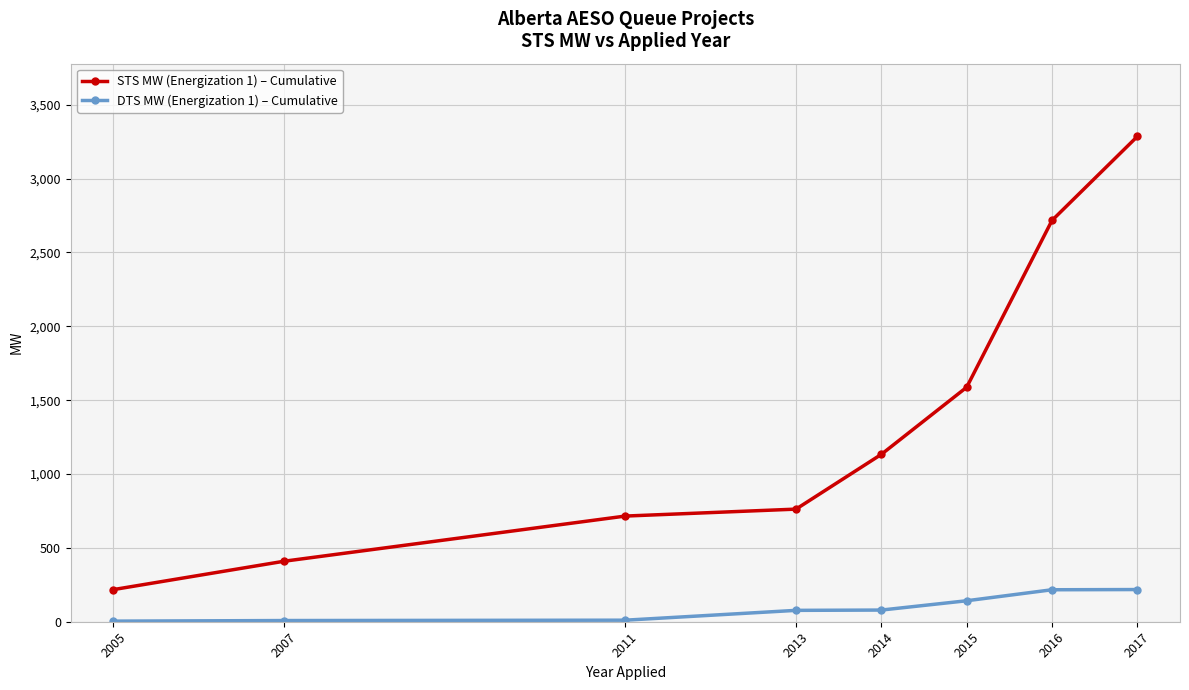

At which category does the chart reach its peak across all series?

2017